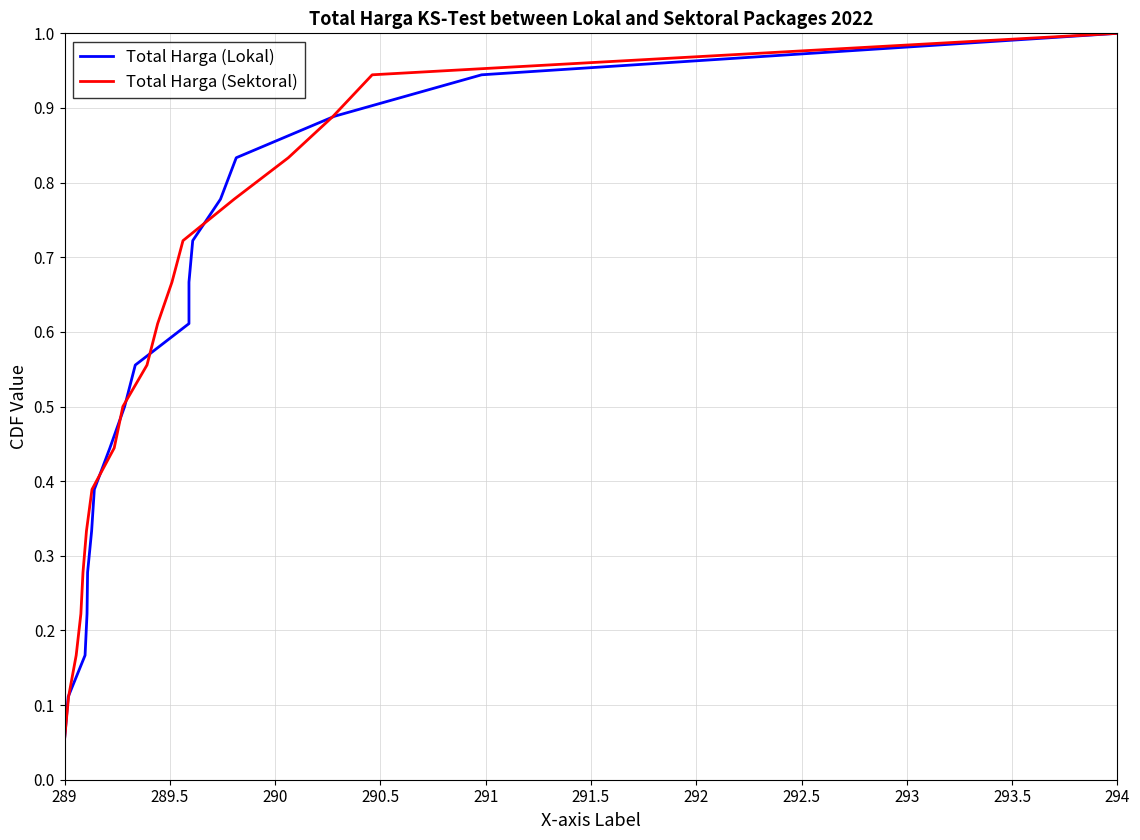

At which label is Total Harga (Sektoral) closest to 0?

289